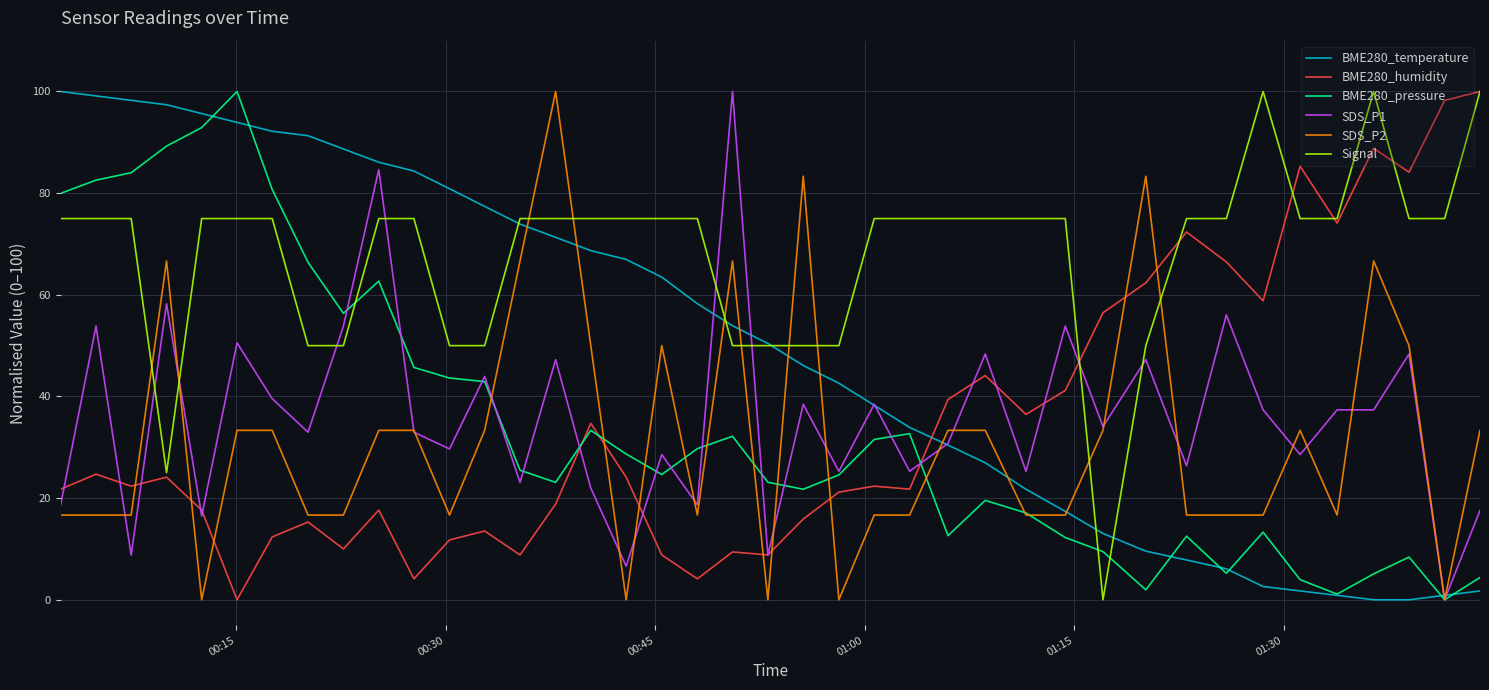

Which series has the largest total across all categories?

Signal